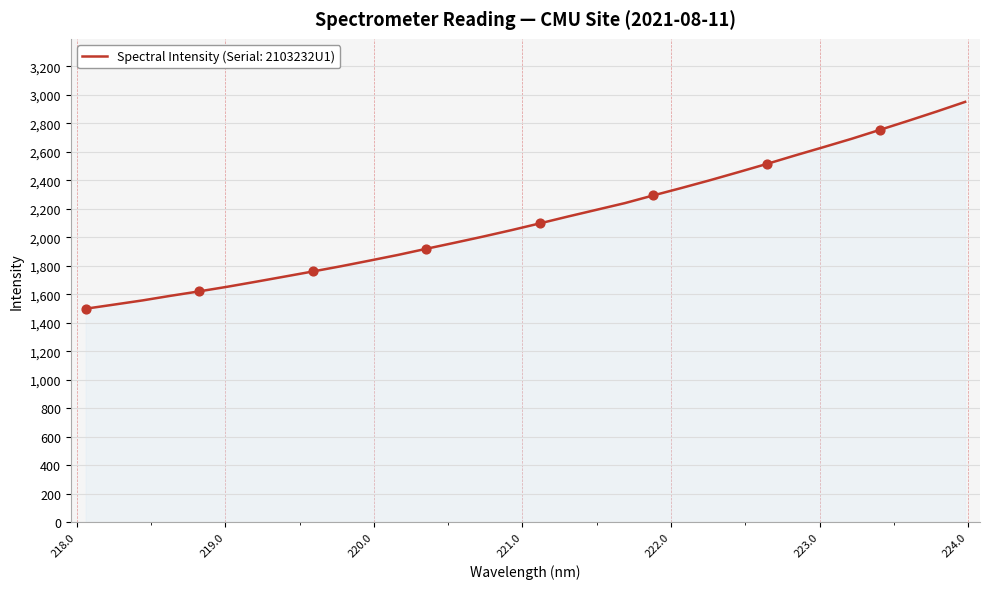

What is the difference between the maximum and minimum values?

1451.8